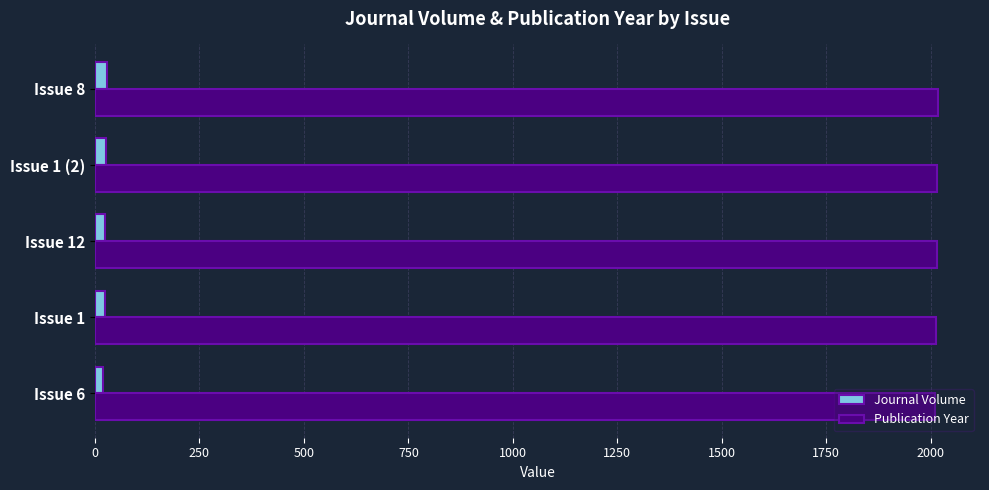

What is the average value of the Publication Year series?

2014